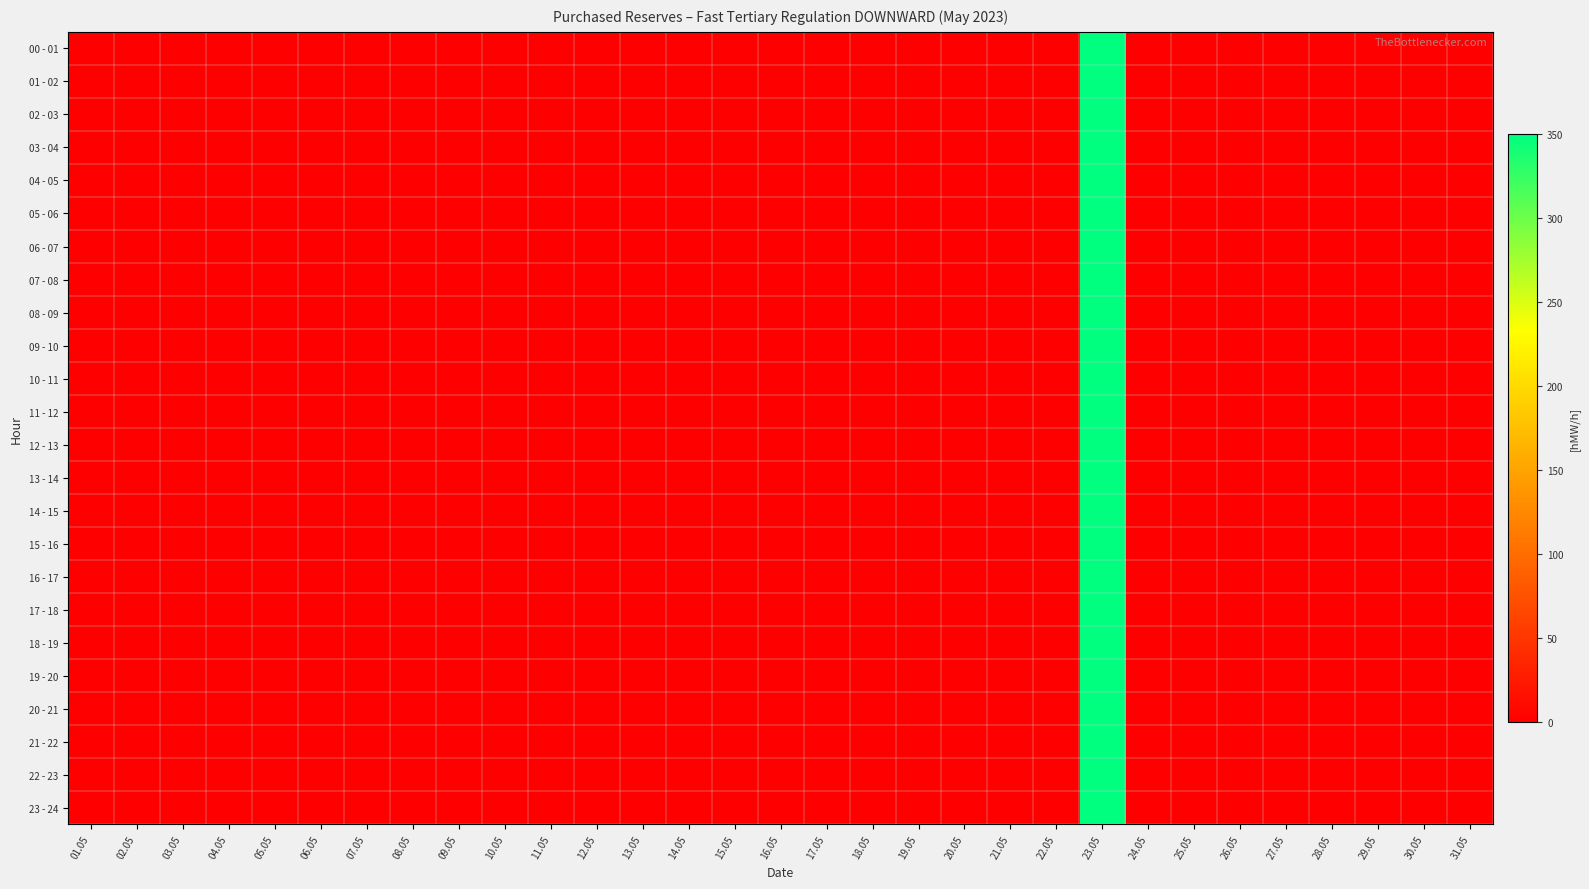

Between 11.05 and 20.05, which is larger?

11.05